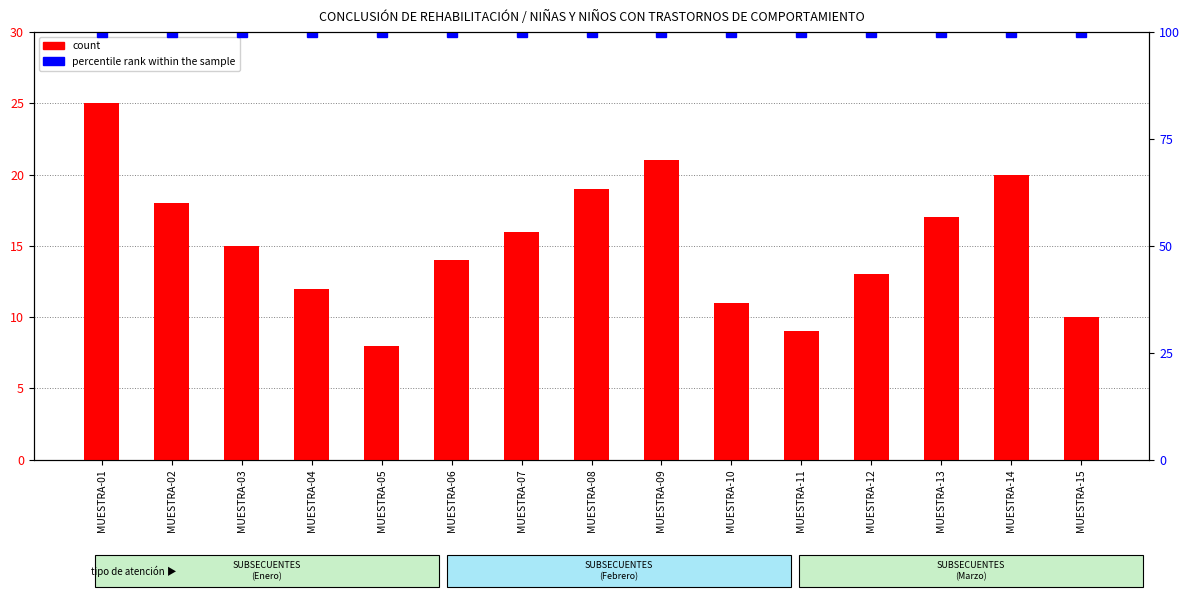

What is the difference between the second highest and second lowest values in the count (HOMBRE) series?

12